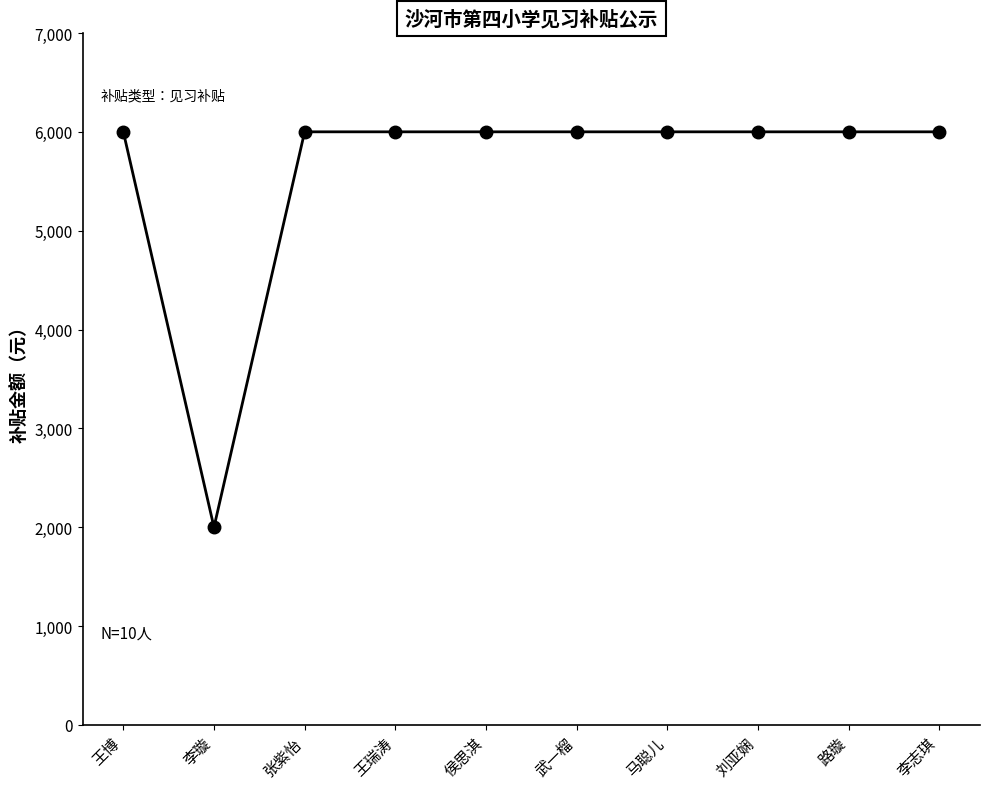

The chart shows a value of 6000 at 马聪儿. True or false?

True